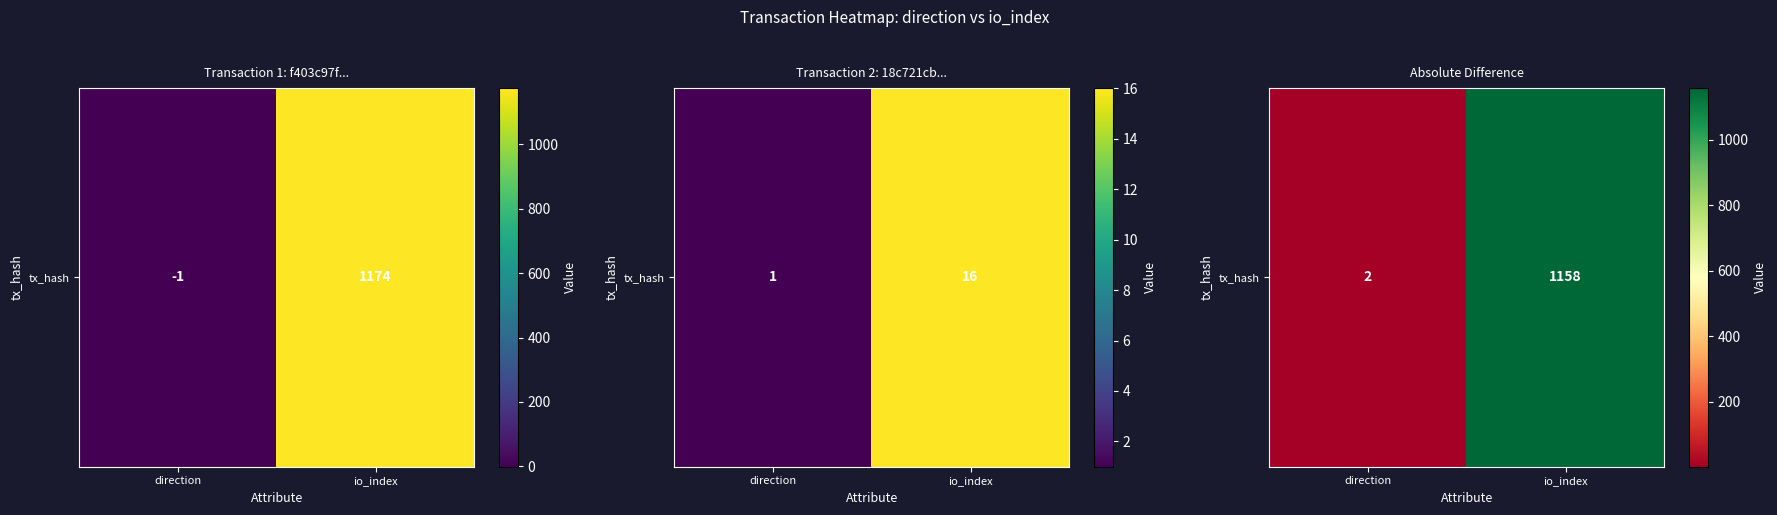

List the labels in order of value, largest first.

io_index, direction